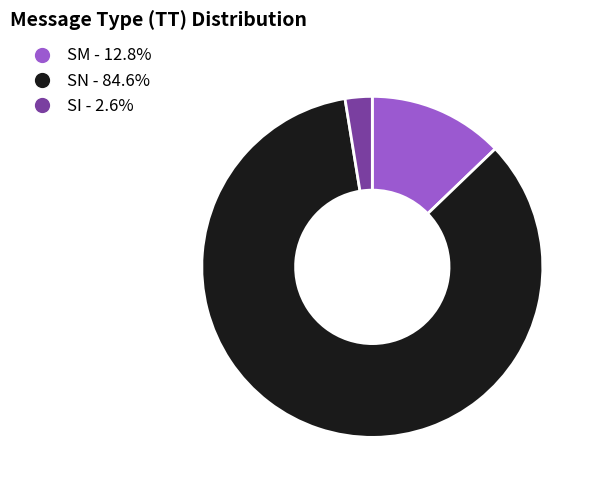

Is the sum of SI - 2.6% and SM - 12.8% greater than half?

No